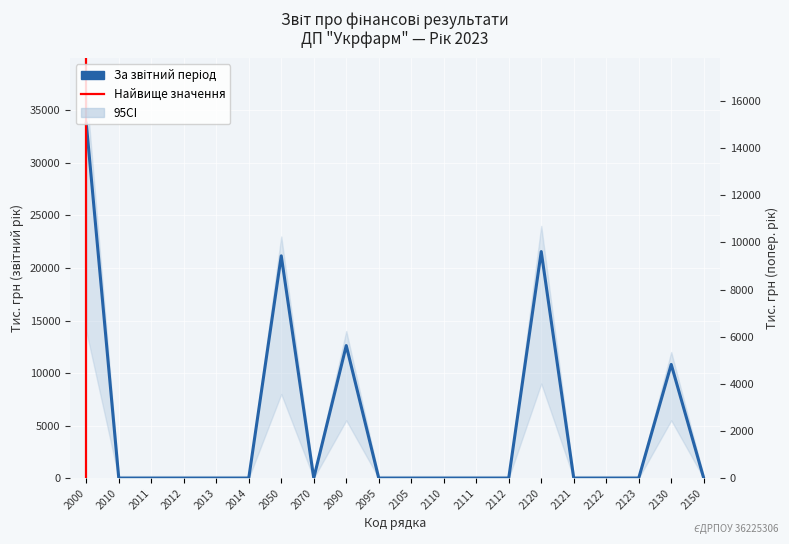

True or false: За аналогічний період попереднього року has more than 1 interior local peaks.

True